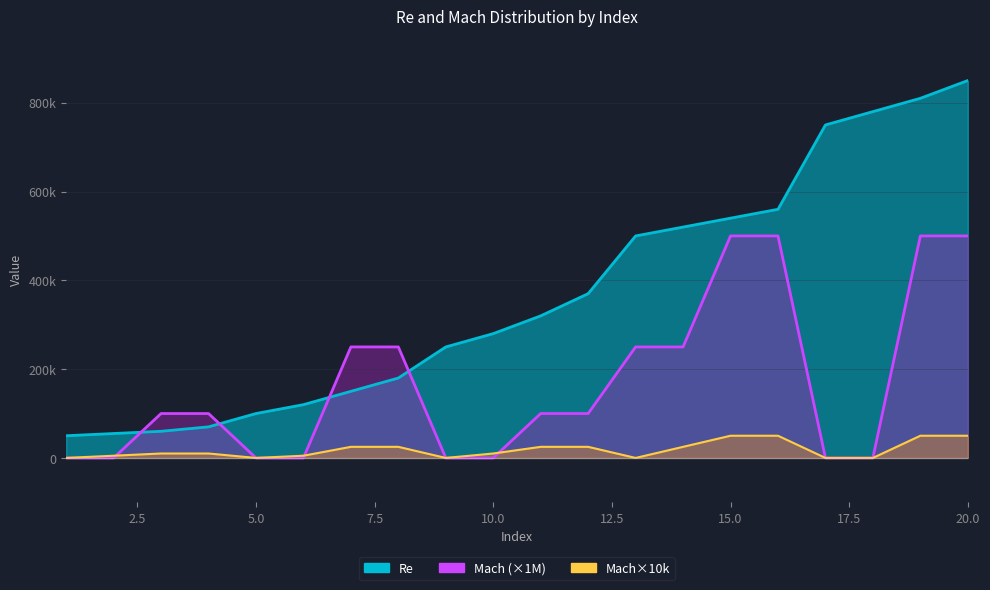

True or false: Mach_scaled and Re intersect in this chart.

False